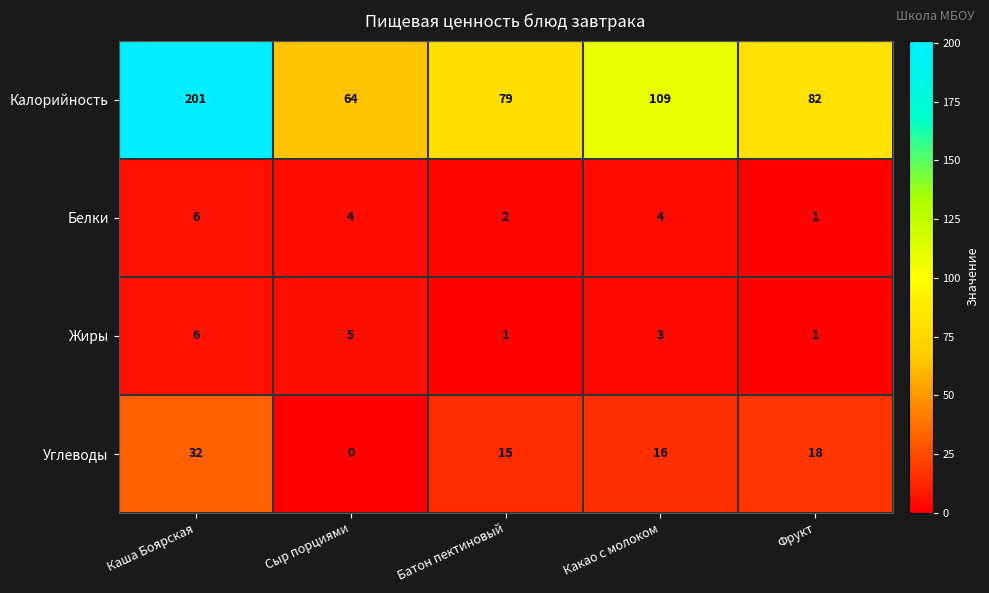

Reading left to right, list all the values displayed in this chart.

Калорийность: 201	64	79	109	82
Белки: 6	4	2	4	1
Жиры: 6	5	1	3	1
Углеводы: 32	0	15	16	18